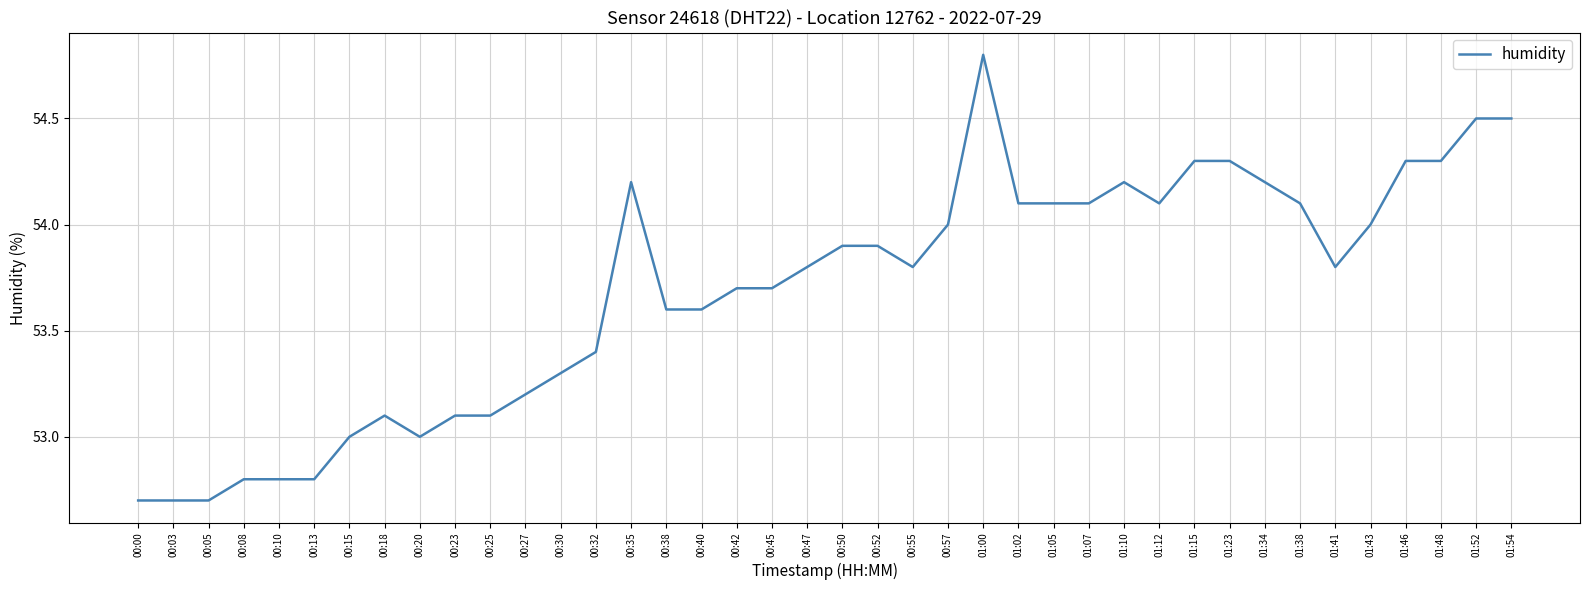

What value does the data have at 00:18?

53.1